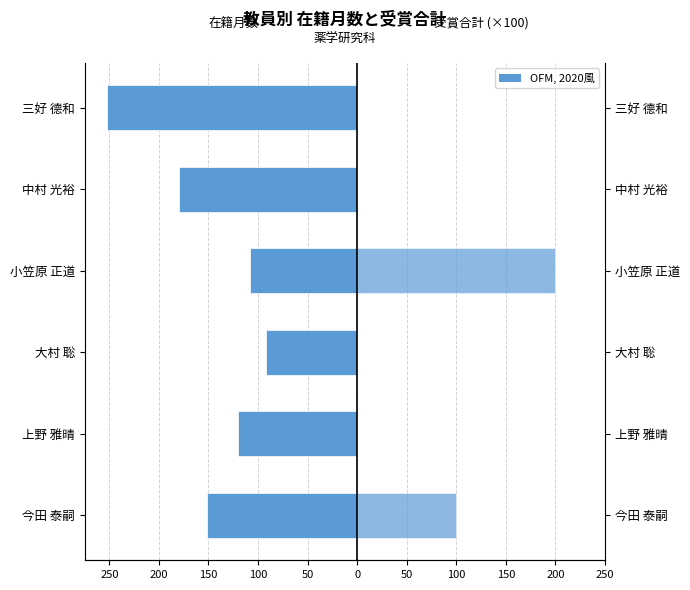

Rank the series by their maximum value, from lowest to highest.

在籍月数, 受賞合計 (×100)